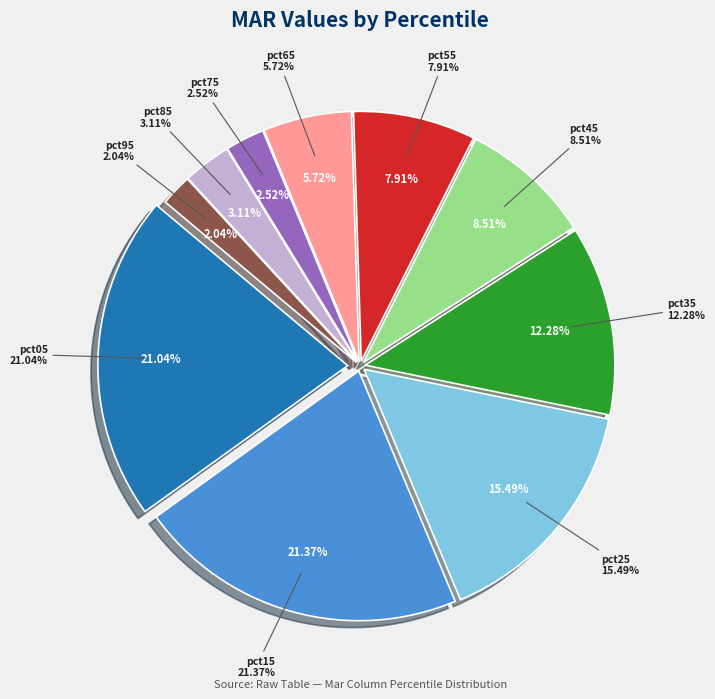

To the nearest percent, what is the average slice percentage?

10%